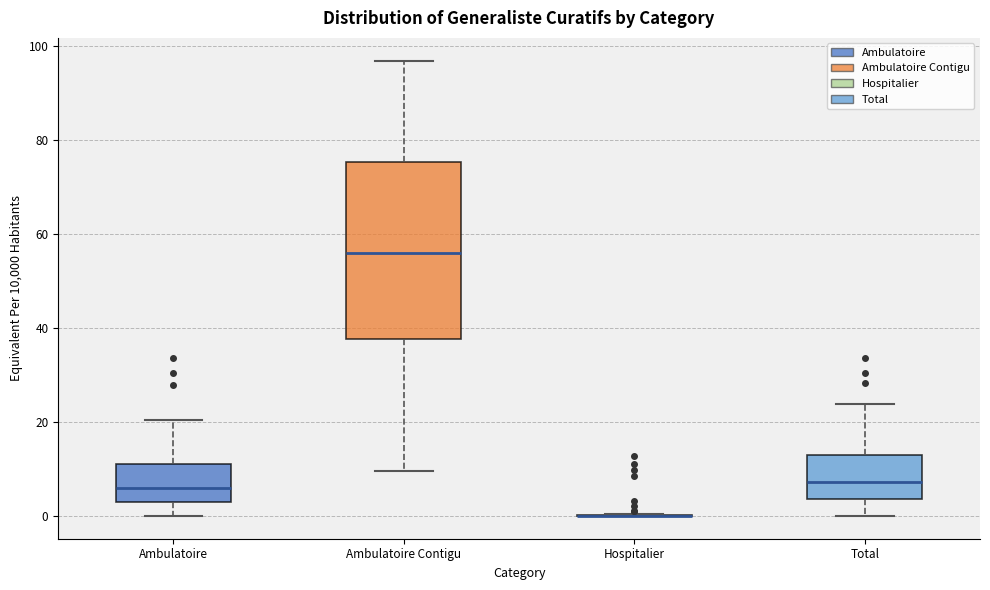

Reading left to right, read every box against the y-axis: the position of its median line, the range the box covers, and the ends of its whiskers. The values are not printed on the chart, so give them approximately, as read against the axis.

Ambulatoire: median 6, box 4 to 12, whiskers 0 to 20
Ambulatoire Contigu: median 56, box 38 to 76, whiskers 10 to 96
Hospitalier: box collapsed to a line at 0, whiskers 0 to 0
Total: median 8, box 4 to 12, whiskers 0 to 24